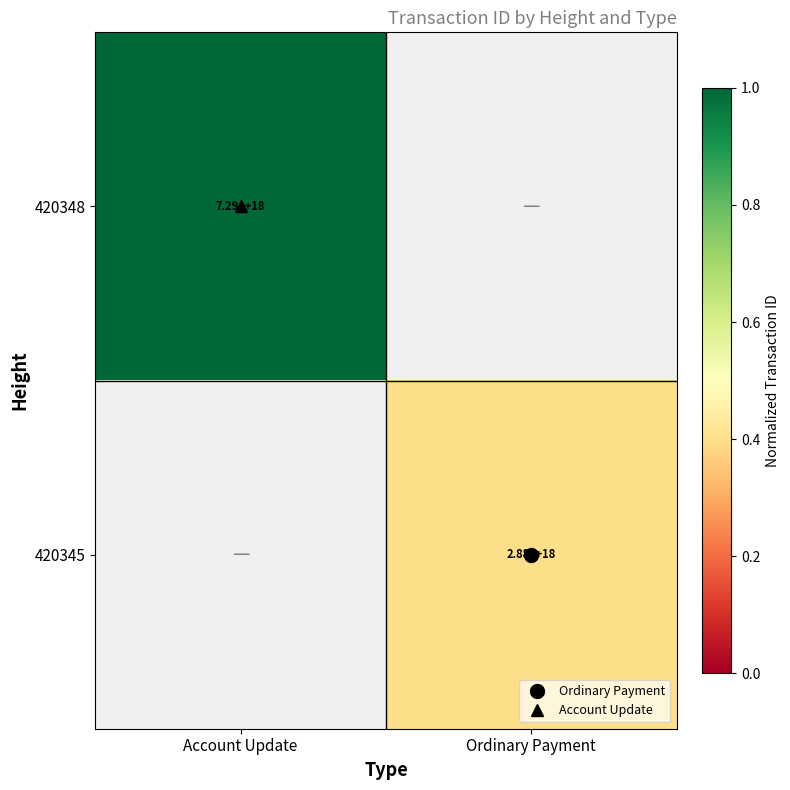

How many series are shown in this chart?

2